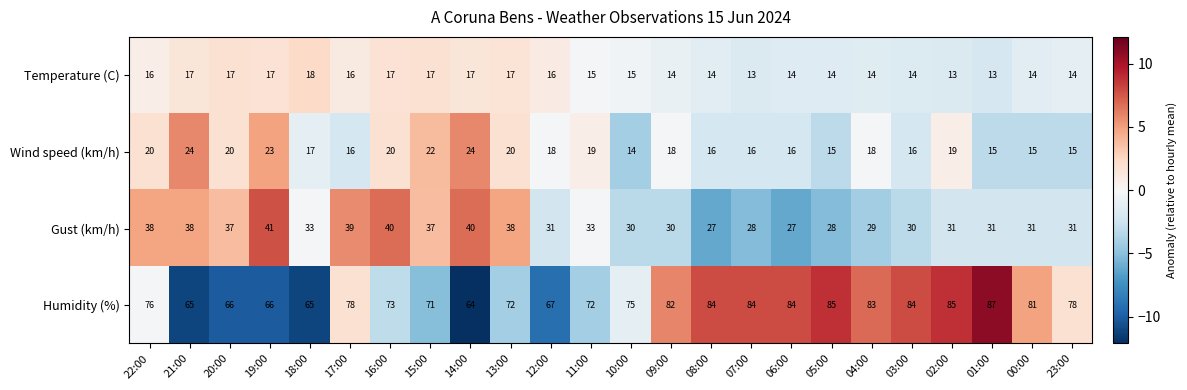

Count the number of categories in the chart.

24